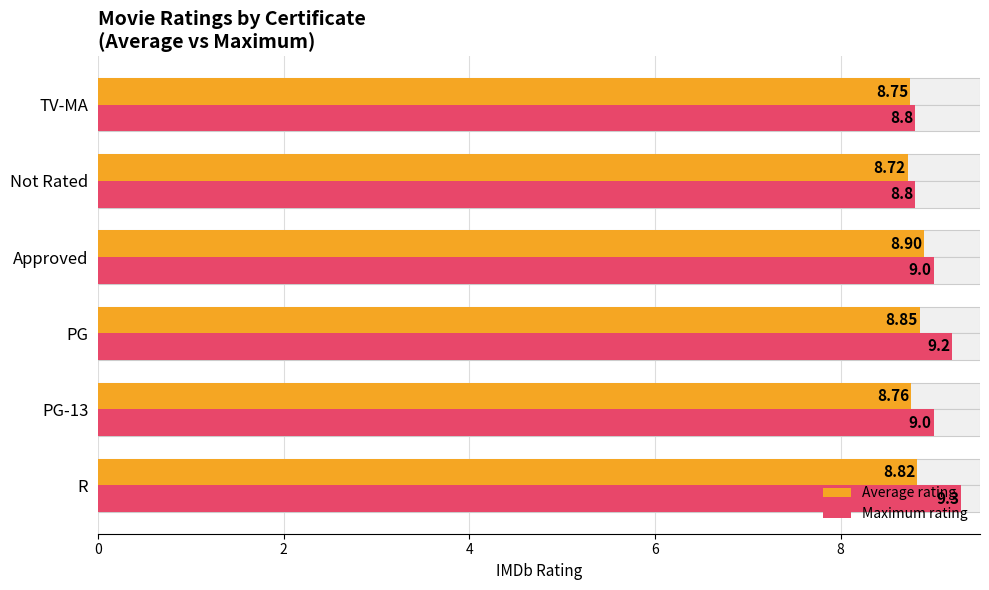

Does the chart contain any negative values?

No